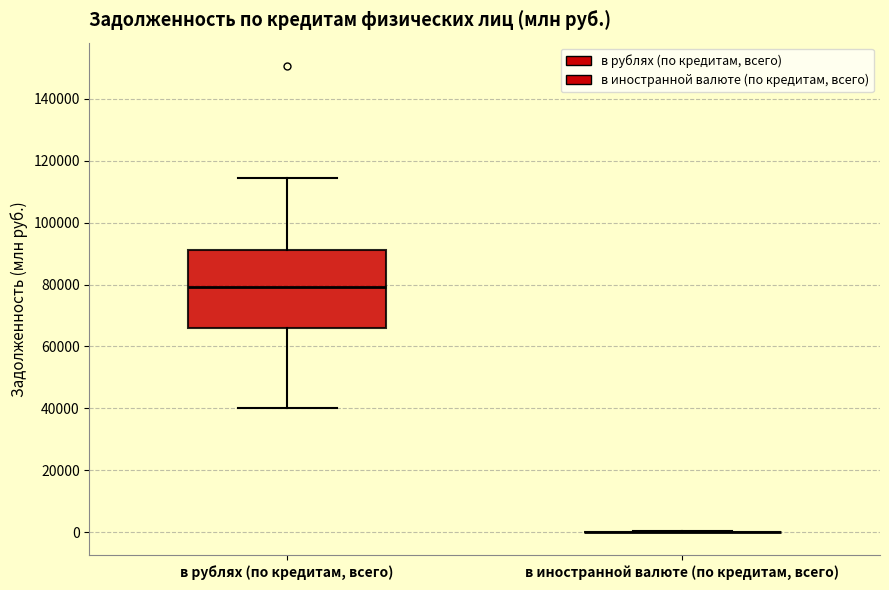

Reading left to right, transcribe this box plot: for each box, give where its median line is, the range the box spans, and where its two whiskers end, as read against the y-axis. The values are not printed on the chart, so give them approximately, as read against the axis.

в рублях (по кредитам, всего): median 80000, box 66000 to 92000, whiskers 40000 to 114000
в иностранной валюте (по кредитам, всего): box collapsed to a line at 0, whiskers 0 to 0